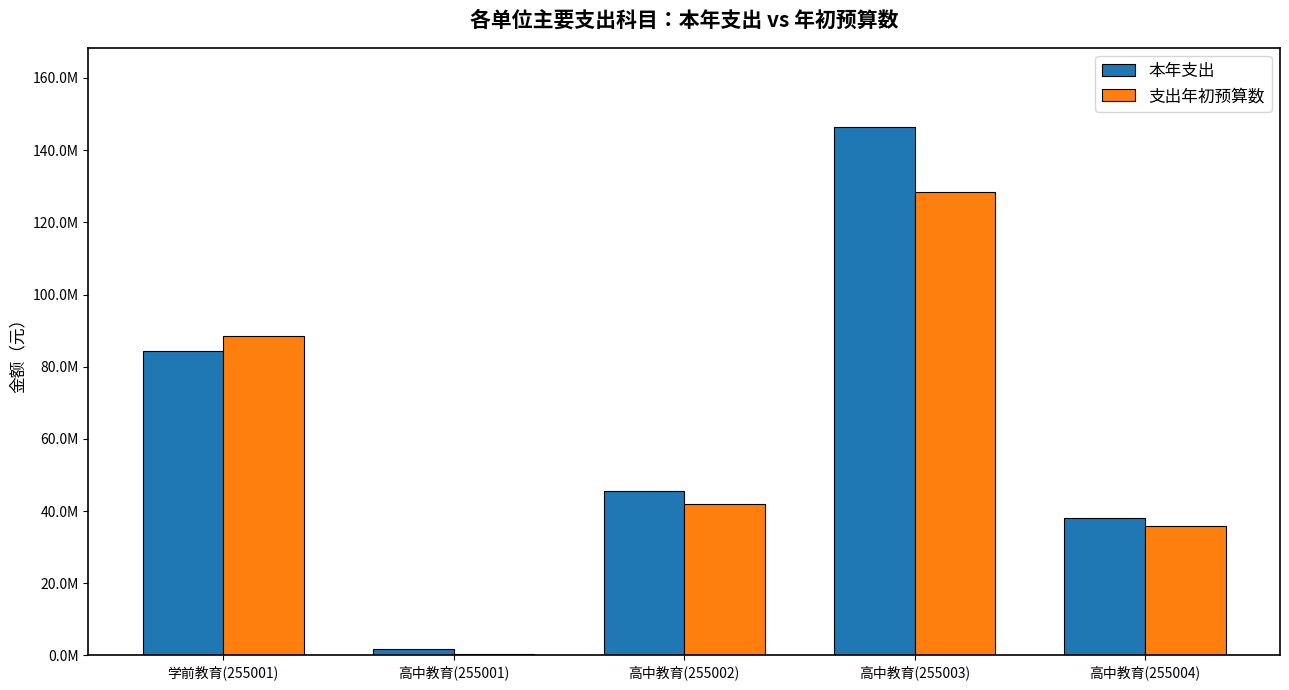

Does the chart contain stacked bars?

No